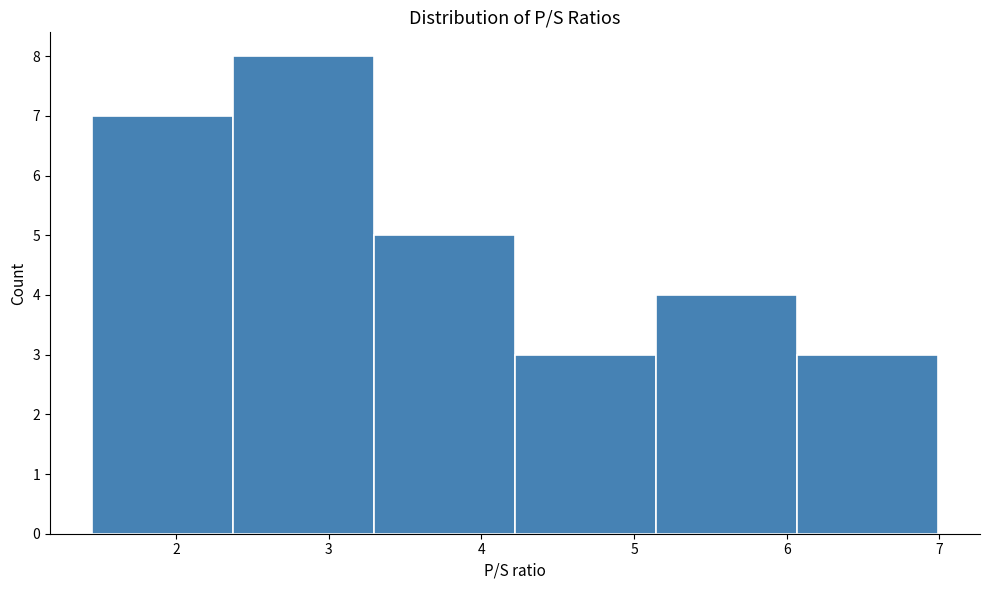

Over which range of the x-axis is the bar tallest?

2.4 to 3.3